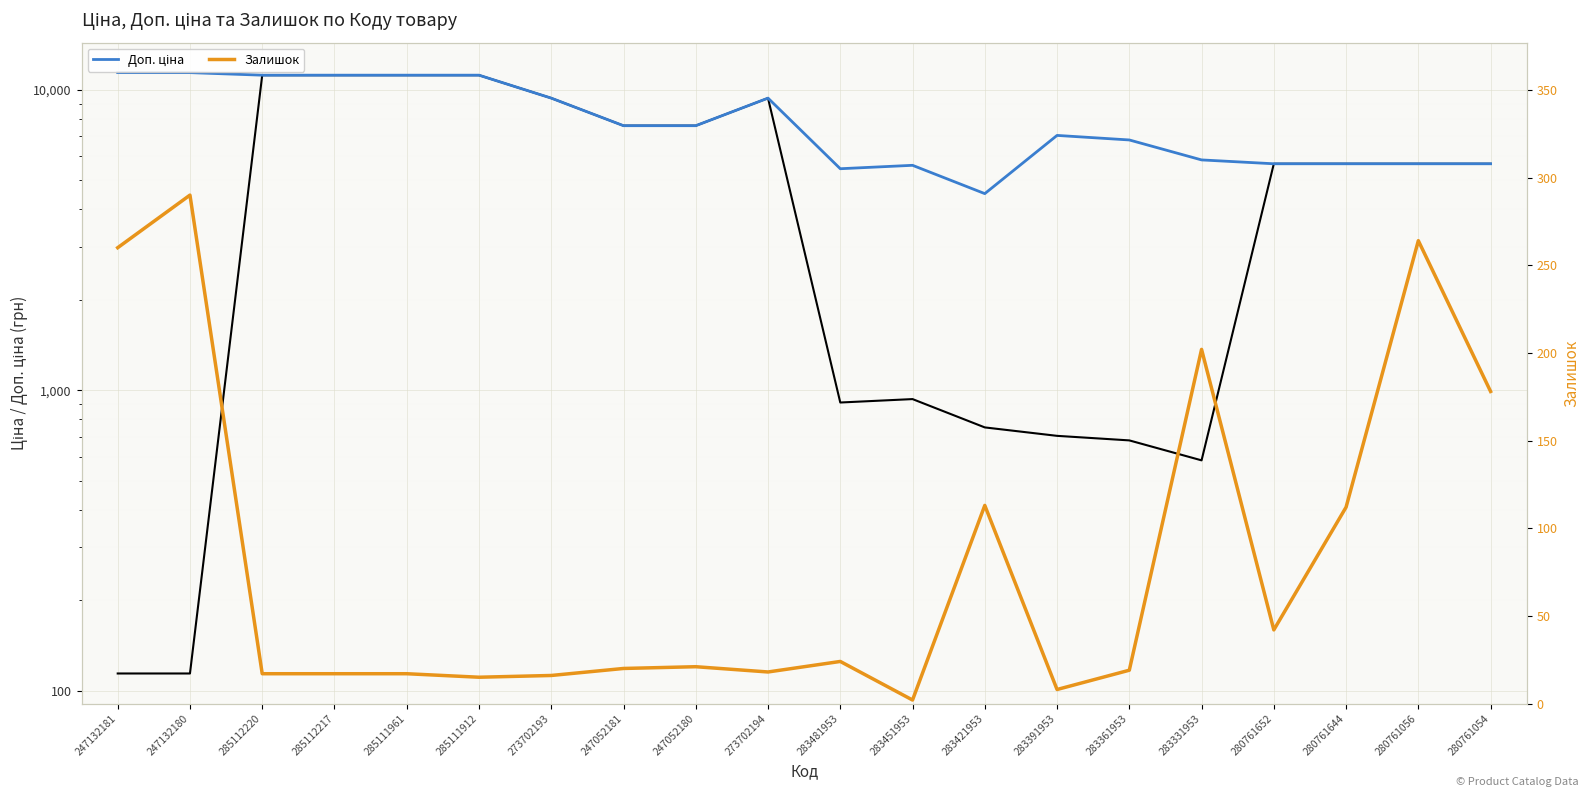

At which category is the sum across all series the highest?

285112220